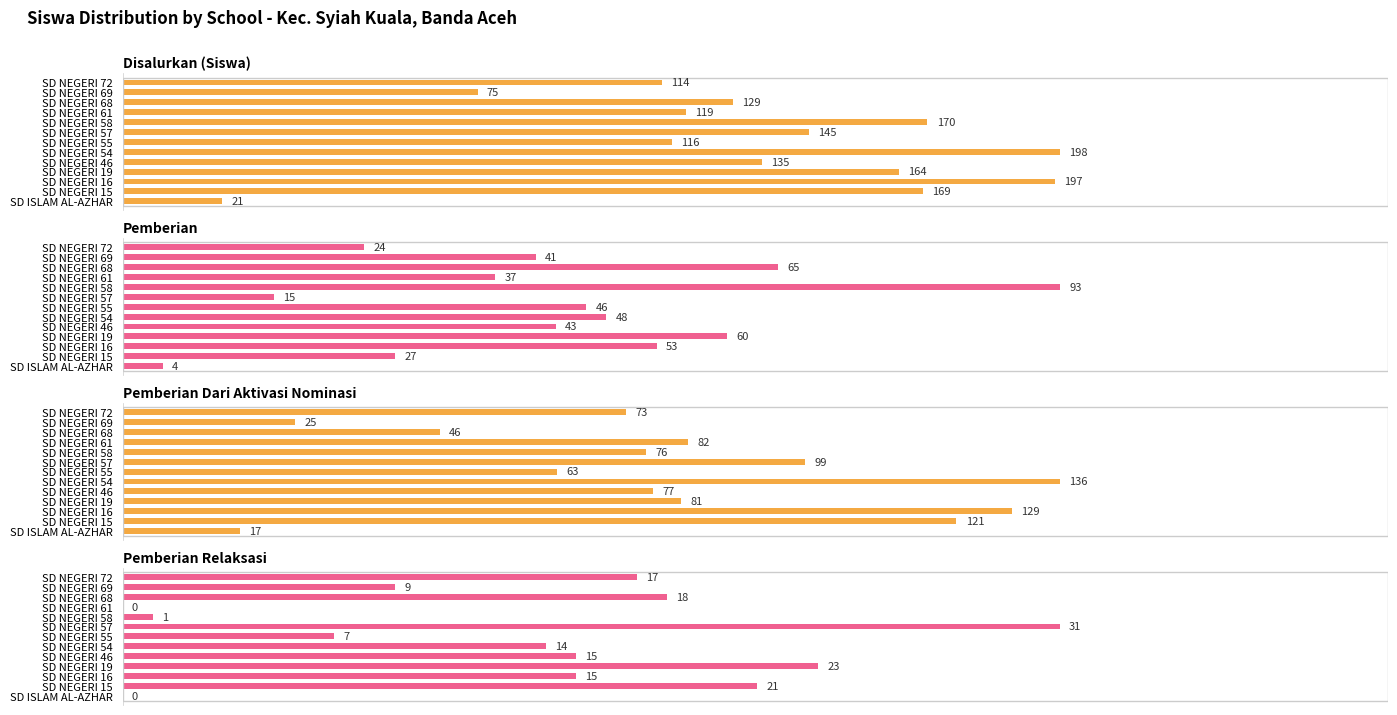

Reading right to left, list all the values displayed in this chart.

Disalurkan (Siswa): 114	75	129	119	170	145	116	198	135	164	197	169	21
Pemberian: 24	41	65	37	93	15	46	48	43	60	53	27	4
Pemberian Dari Aktivasi Nominasi: 73	25	46	82	76	99	63	136	77	81	129	121	17
Pemberian Relaksasi: 17	9	18	0	1	31	7	14	15	23	15	21	0